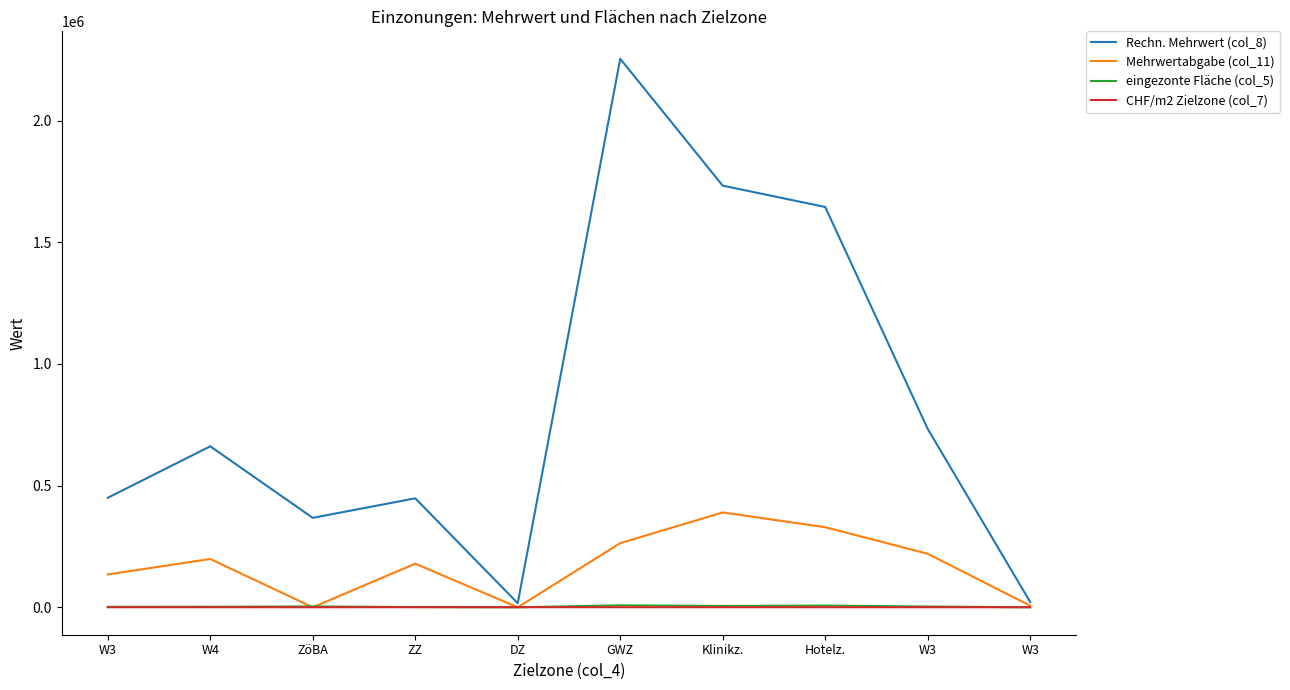

Does the chart display data point markers on the line(s)?

No